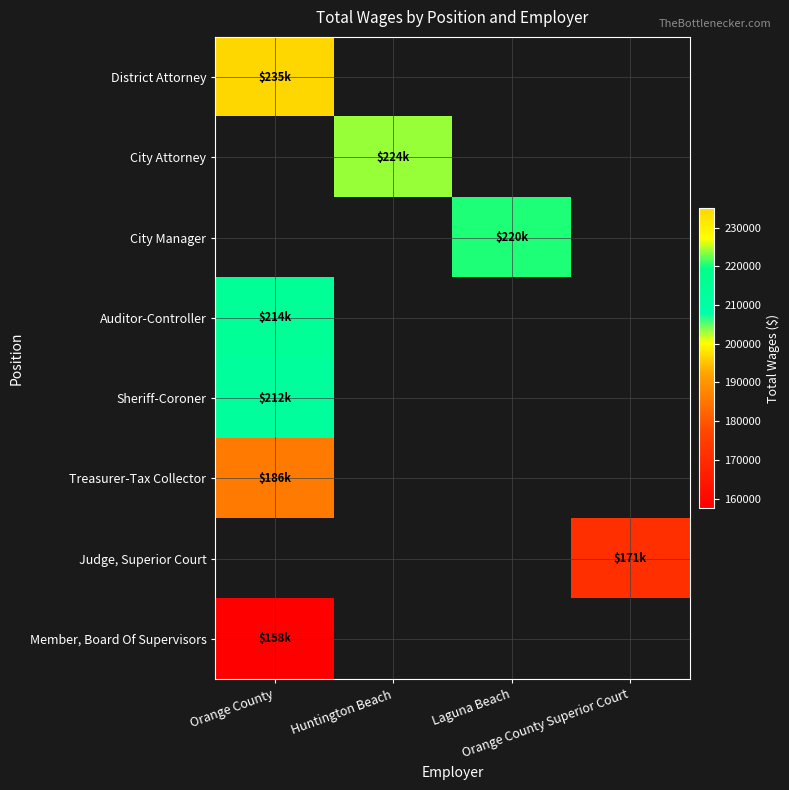

Which label corresponds to the largest value in the chart?

Orange County